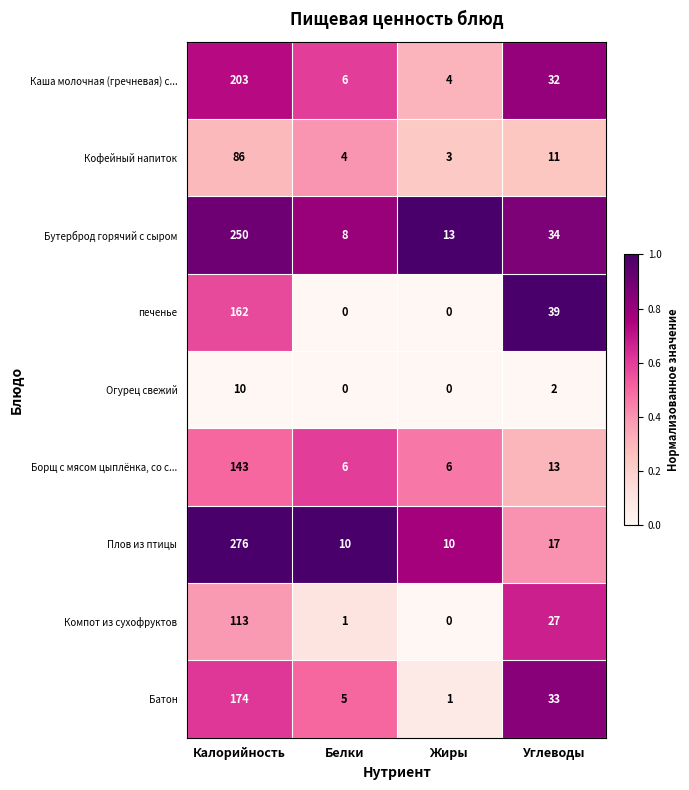

At which label does Кофейный напиток reach its minimum?

Жиры